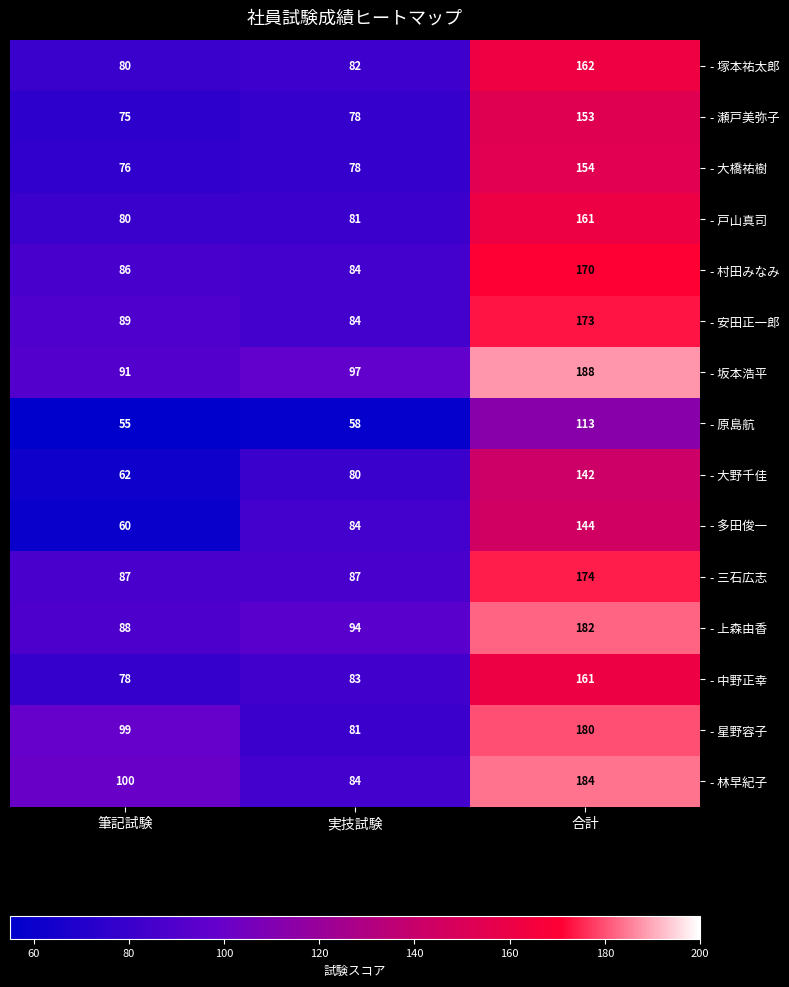

Rank the categories by - 安田正一郎 value from highest to lowest.

合計, 筆記試験, 実技試験